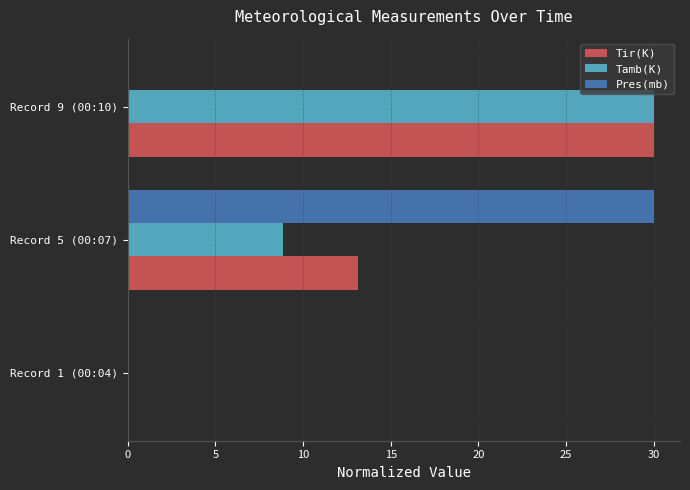

What is the maximum value shown in the chart?

30.0